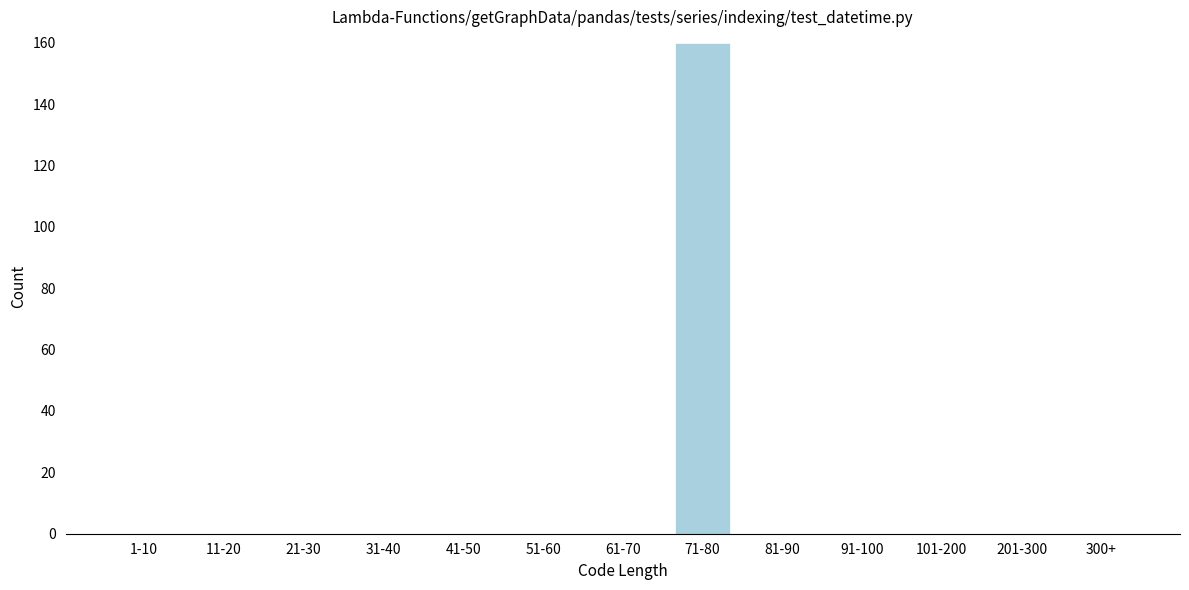

Reading right to left, transcribe all the data shown in this chart.

300+=0	201-300=0	101-200=0	91-100=0	81-90=0	71-80=160	61-70=0	51-60=0	41-50=0	31-40=0	21-30=0	11-20=0	1-10=0